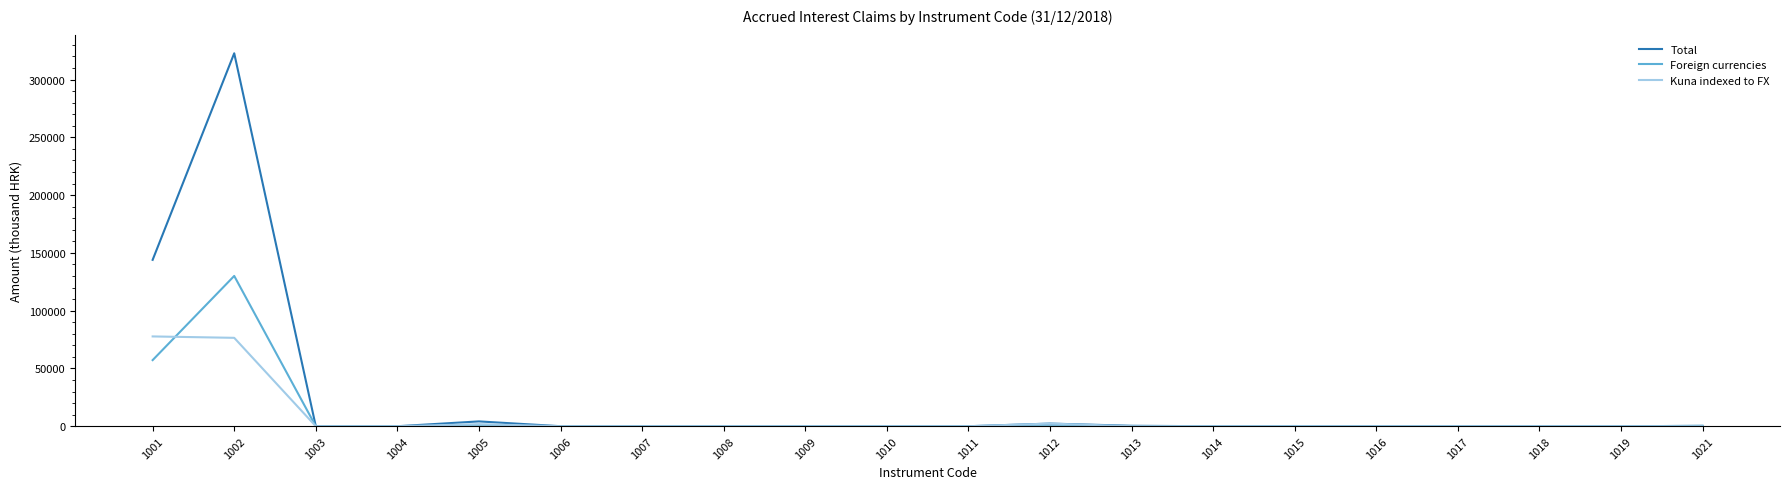

List the series in order of their peak value, highest first.

Total, Foreign currencies, Kuna indexed to FX